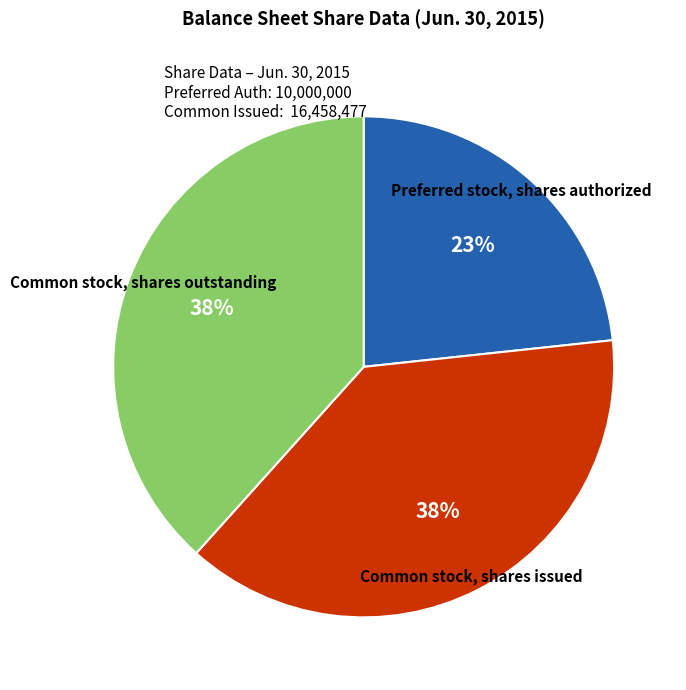

To the nearest percent, what is the difference between the largest and smallest slice percentages?

15%